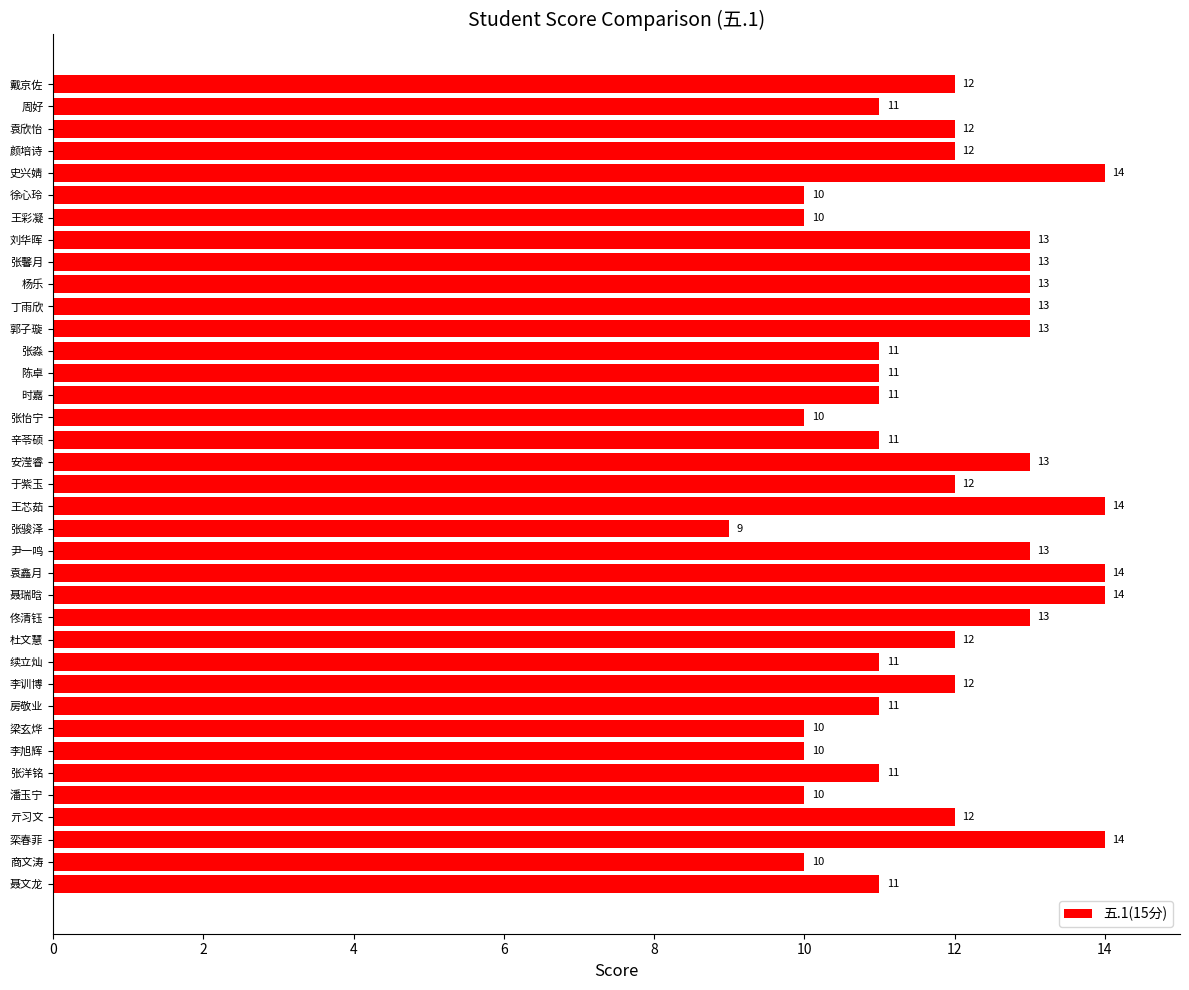

Which label corresponds to the smallest value in the chart?

张骏泽